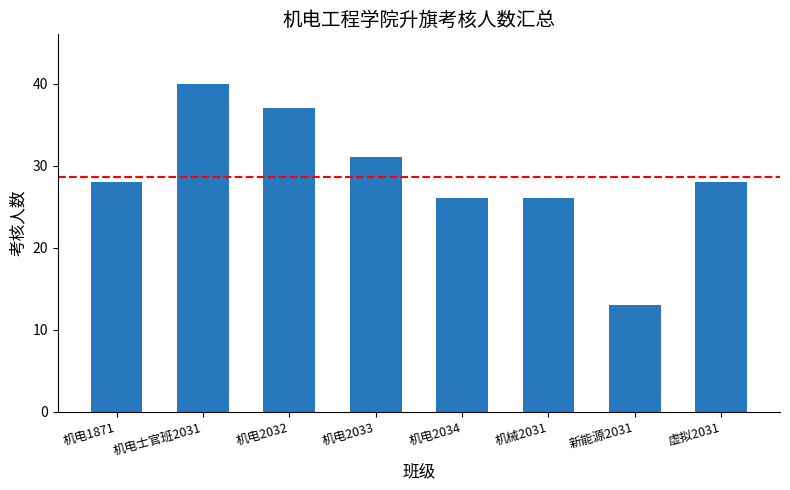

What is the sum of all values?

229